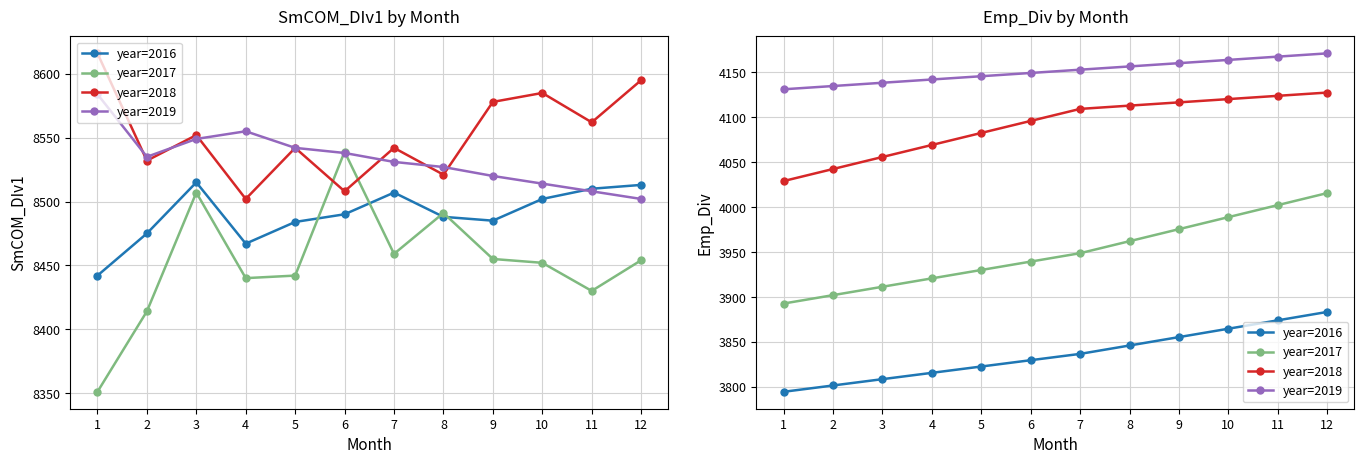

True or false: year=2018 and year=2019 cross at least once.

False